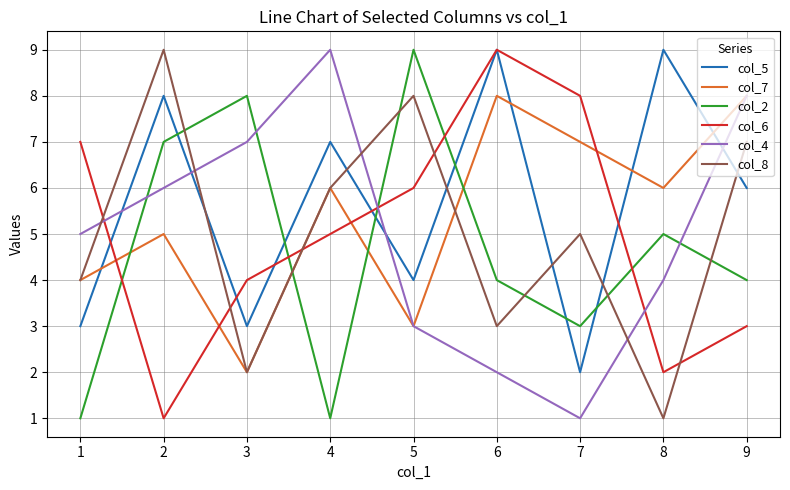

In col_2, how many points are higher than both neighbors (excluding endpoints)?

3